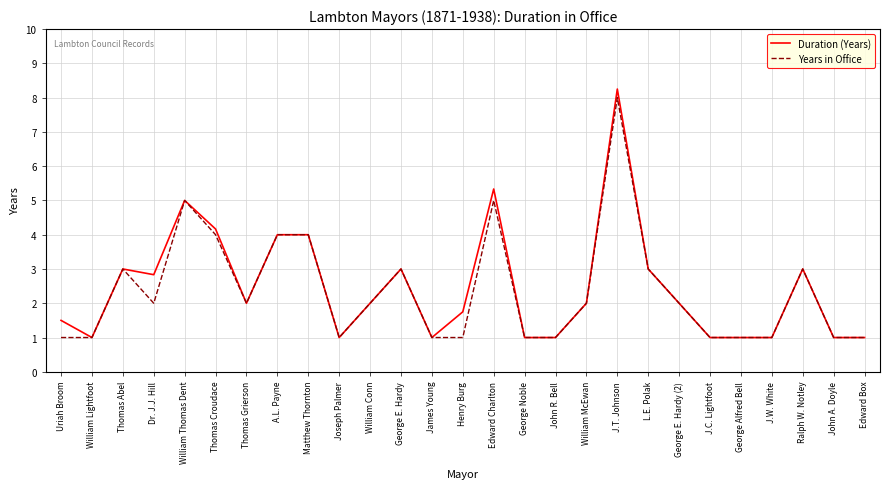

The Years in Office series shows 0.4 at William Lightfoot. True or false?

False